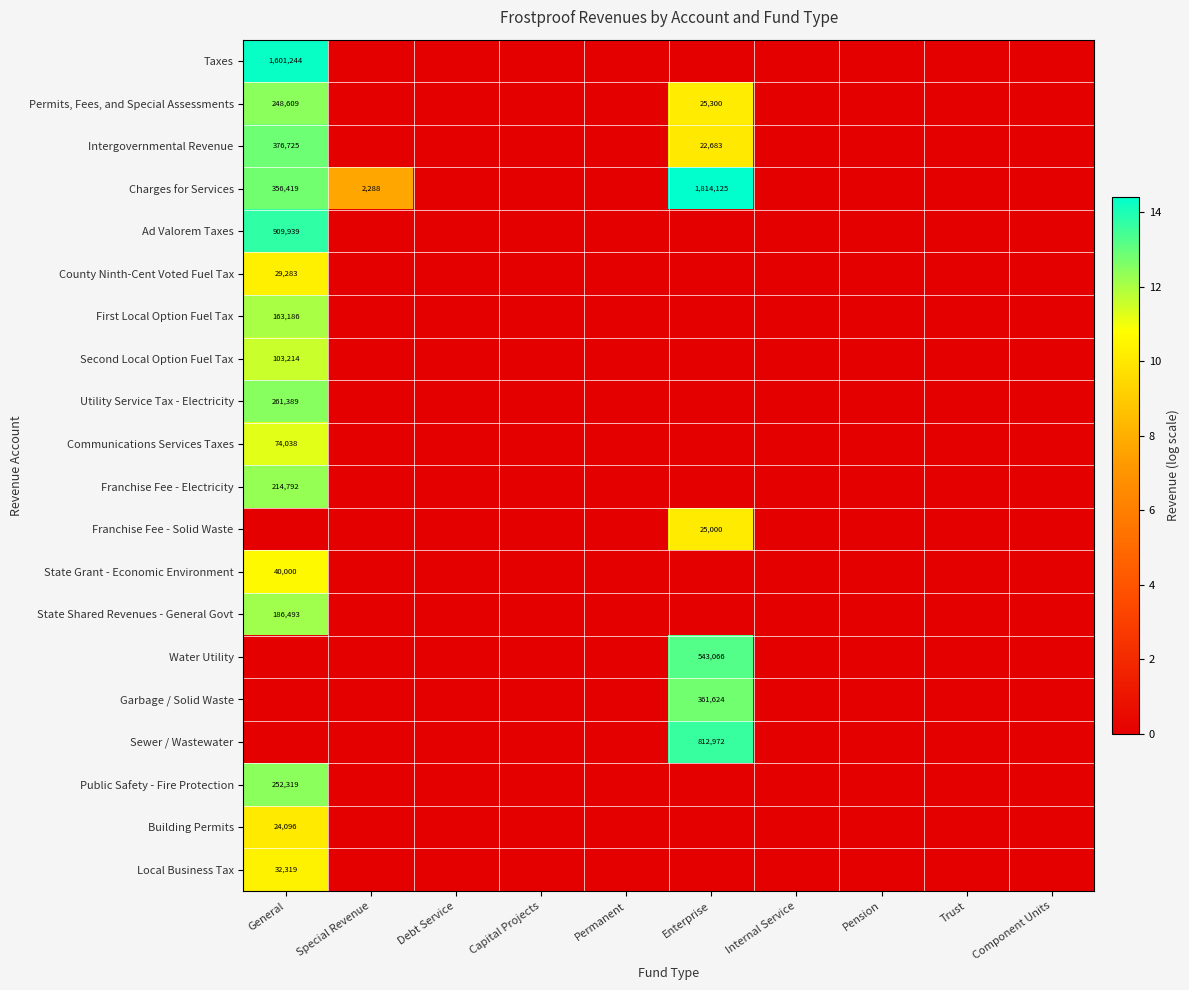

At which category is the sum across all series the highest?

General